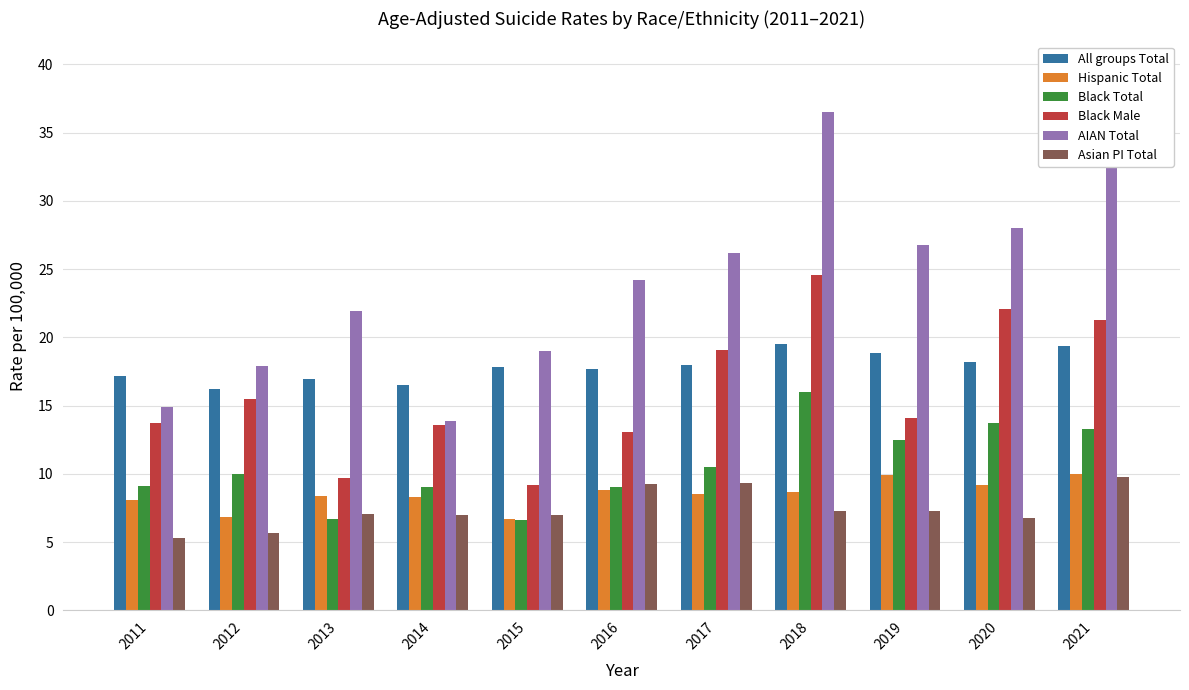

What is the spread (max minus min) of values at 2013?

15.2